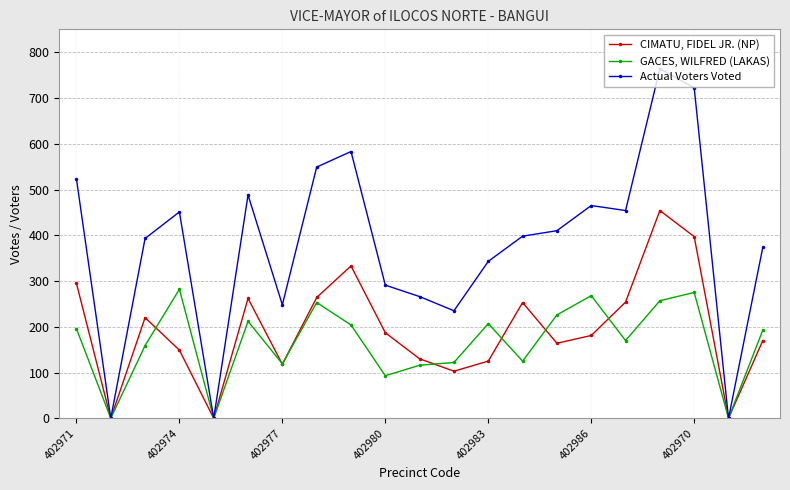

What is the value of the GACES, WILFRED (LAKAS) point at the 17th from the left?

170